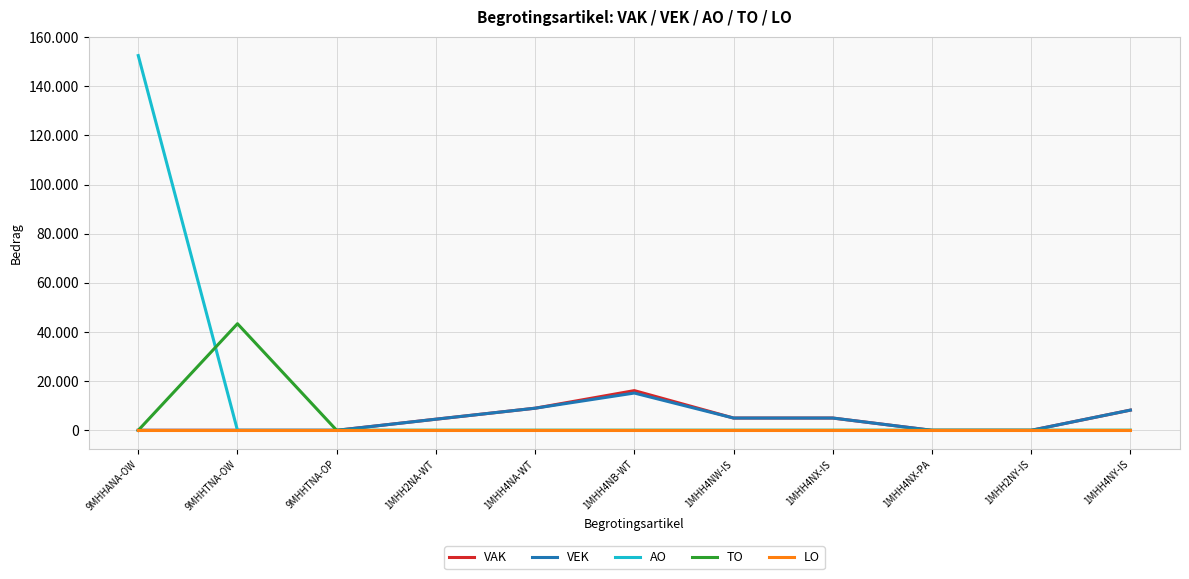

Reading left to right, what are all the values shown in this chart?

VAK: 0	0	0	4526	9000	16158	5000	5000	0	0	8225
VEK: 0	0	0	4526	9000	15175	5000	5000	0	0	8225
AO: 152503	0	0	0	0	0	0	0	0	0	0
TO: 0	43383	0	0	0	0	0	0	0	0	0
LO: 0	0	0	0	0	0	0	0	0	0	0